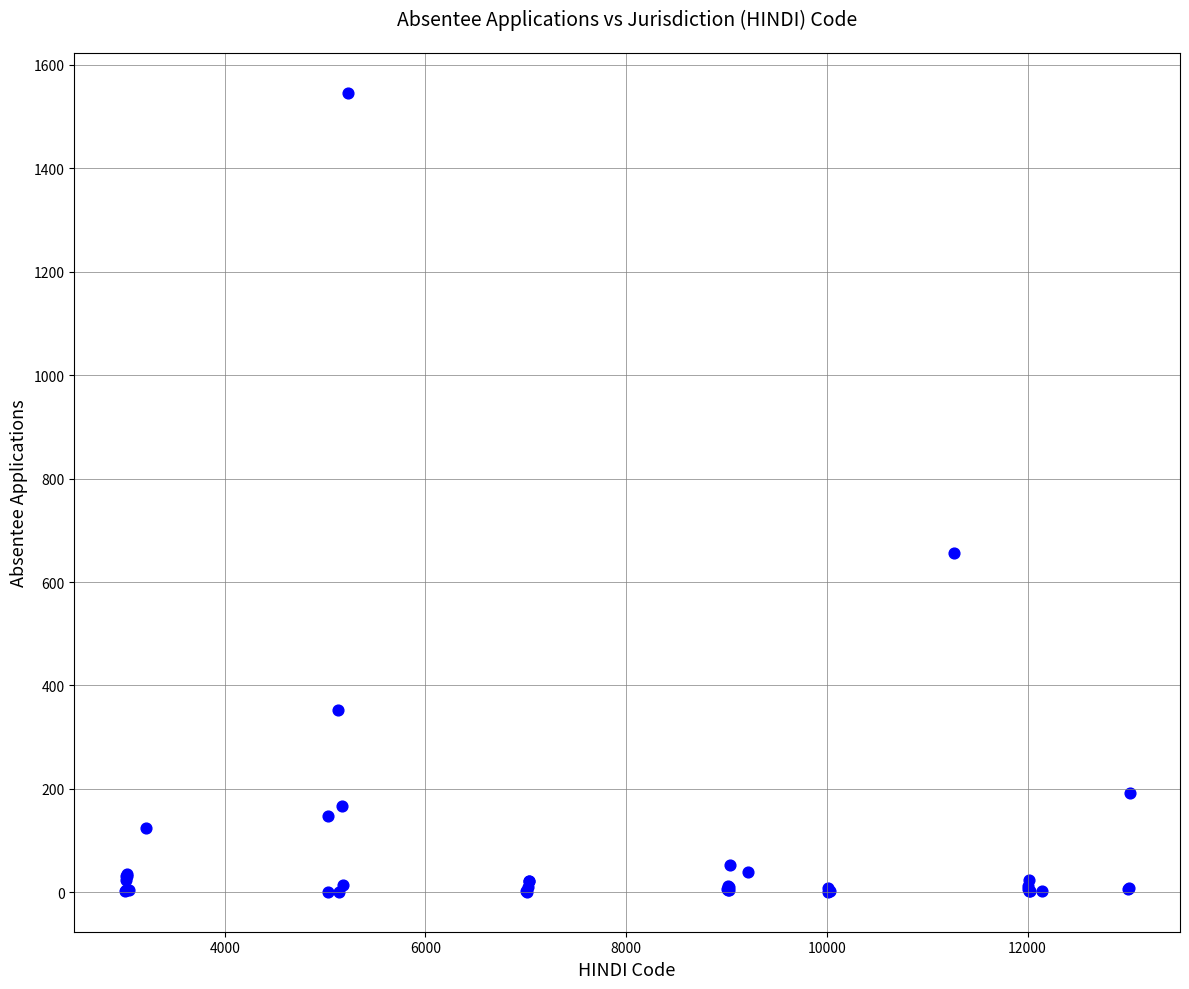

What Y value in the scatter plot is closest to 773?

656